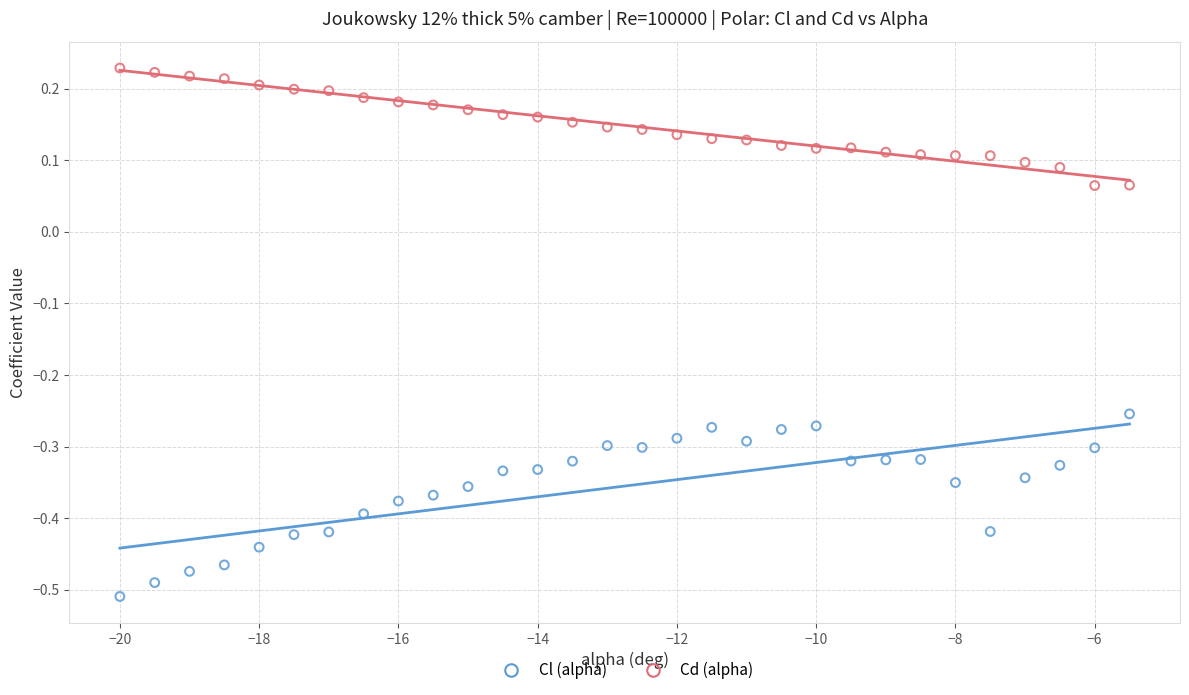

Across all data points, what is the range of X values (max minus min)?

14.5